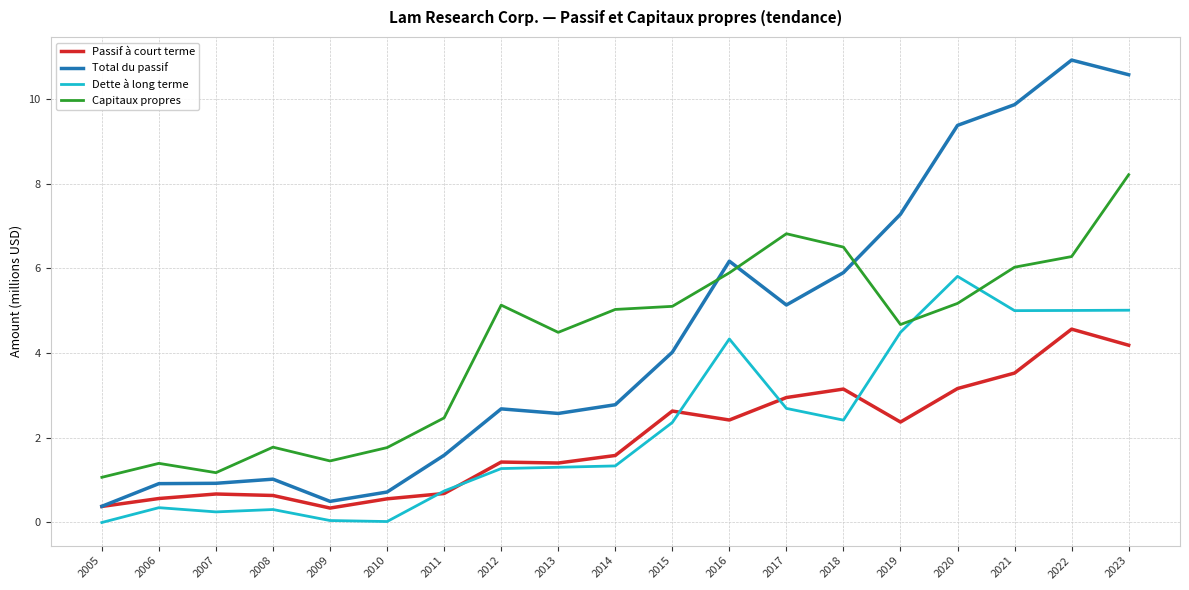

Between which two adjacent categories do Dette à long terme and Capitaux propres first intersect?

2019 and 2020